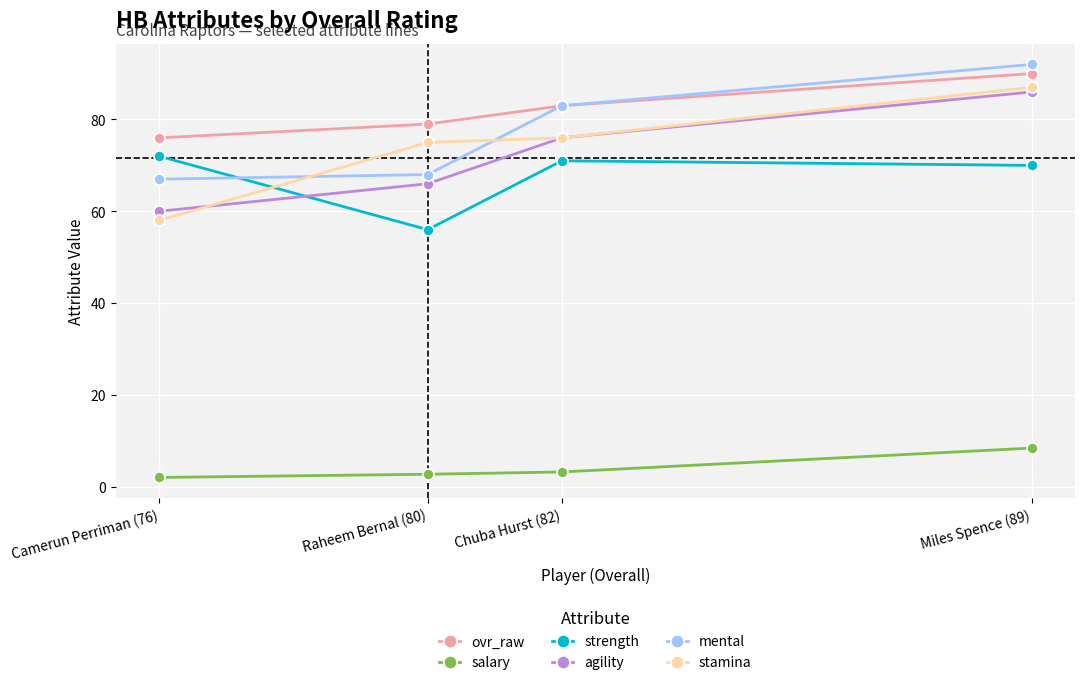

Reading left to right, extract all data points from this chart.

ovr_raw: Camerun Perriman (76)=76.0	Raheem Bernal (80)=79.0	Chuba Hurst (82)=83.0	Miles Spence (89)=90.0
salary: Camerun Perriman (76)=2.0	Raheem Bernal (80)=2.7	Chuba Hurst (82)=3.2	Miles Spence (89)=8.4
strength: Camerun Perriman (76)=72.0	Raheem Bernal (80)=56.0	Chuba Hurst (82)=71.0	Miles Spence (89)=70.0
agility: Camerun Perriman (76)=60.0	Raheem Bernal (80)=66.0	Chuba Hurst (82)=76.0	Miles Spence (89)=86.0
mental: Camerun Perriman (76)=67.0	Raheem Bernal (80)=68.0	Chuba Hurst (82)=83.0	Miles Spence (89)=92.0
stamina: Camerun Perriman (76)=58.0	Raheem Bernal (80)=75.0	Chuba Hurst (82)=76.0	Miles Spence (89)=87.0